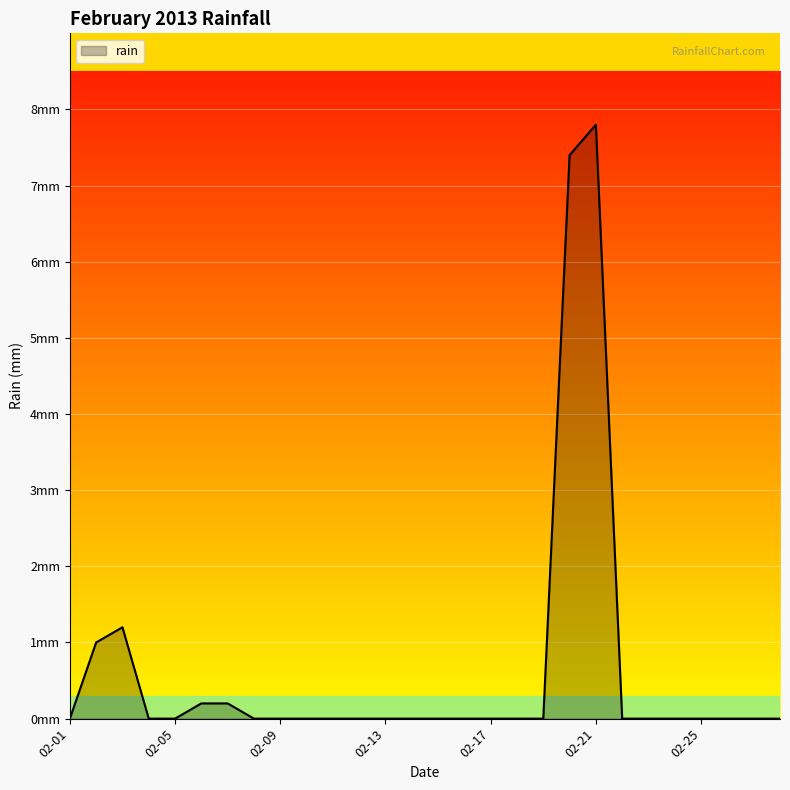

Rank the categories by value from lowest to highest.

2013-02-01, 2013-02-04, 2013-02-05, 2013-02-08, 2013-02-09, 2013-02-10, 2013-02-11, 2013-02-12, 2013-02-13, 2013-02-14, 2013-02-15, 2013-02-16, 2013-02-17, 2013-02-18, 2013-02-19, 2013-02-22, 2013-02-23, 2013-02-24, 2013-02-25, 2013-02-26, 2013-02-27, 2013-02-28, 2013-02-06, 2013-02-07, 2013-02-02, 2013-02-03, 2013-02-20, 2013-02-21